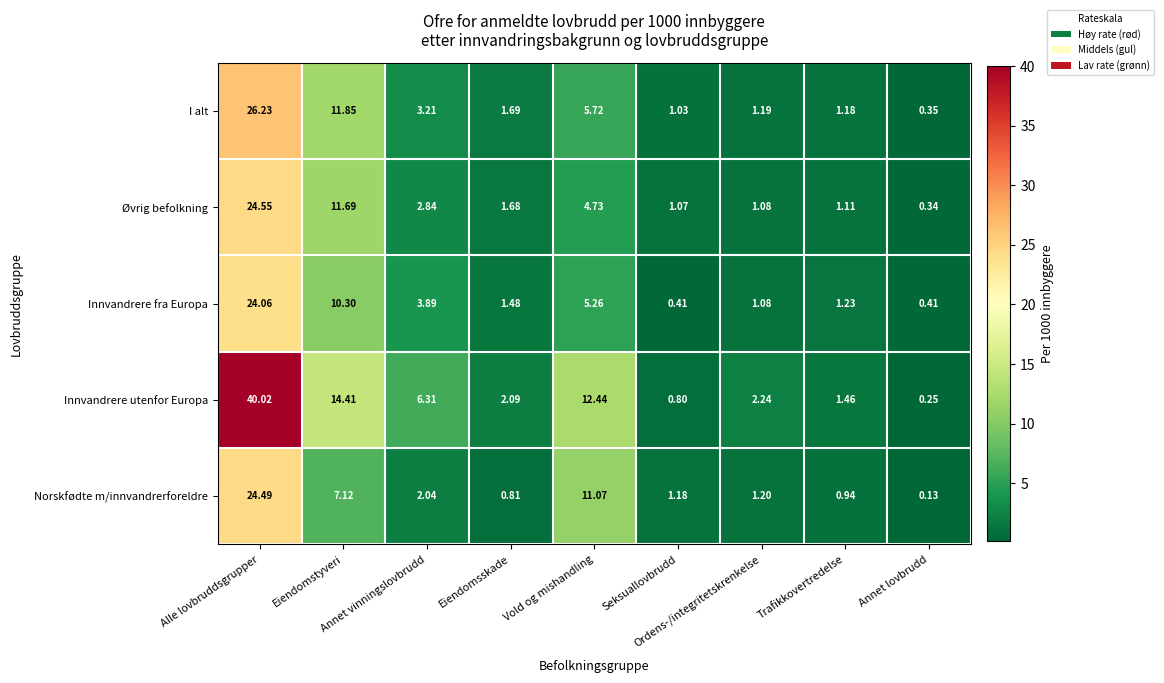

List the series in order of their peak value, highest first.

Innvandrere utenfor Europa, I alt, Øvrig befolkning, Norskfødte m/innvandrerforeldre, Innvandrere fra Europa